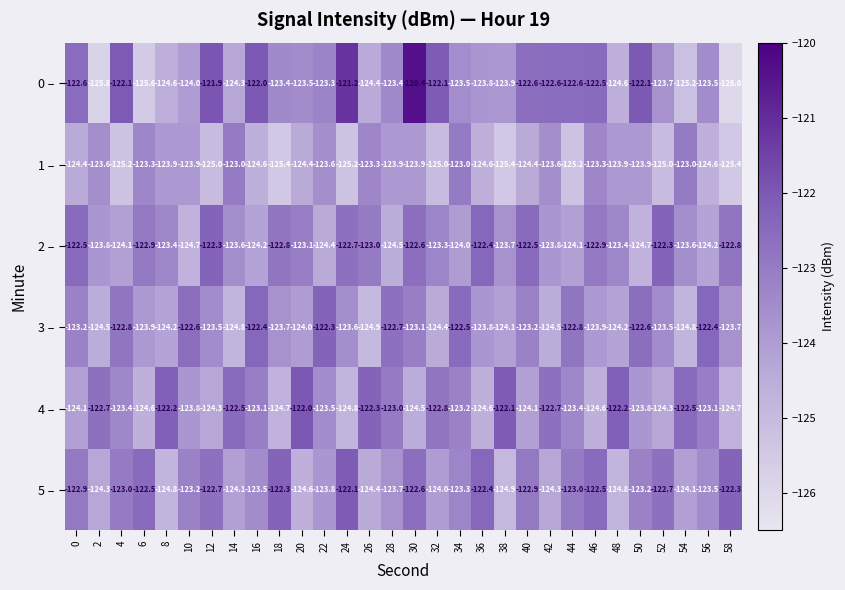

The value of 1 – at 0 is -169.2. True or false?

False